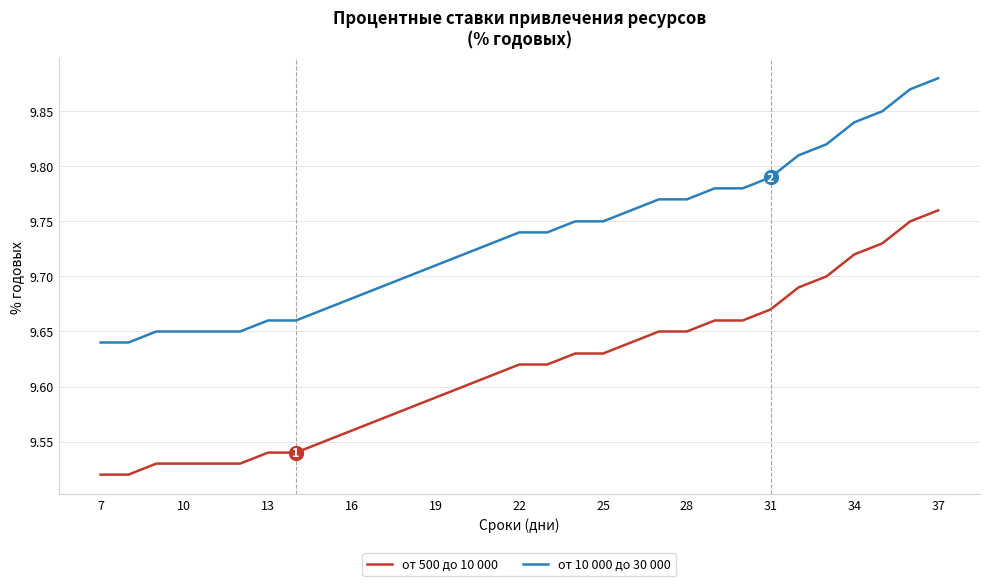

List the series in order of their peak value, lowest first.

от 500 до 10 000, от 10 000 до 30 000